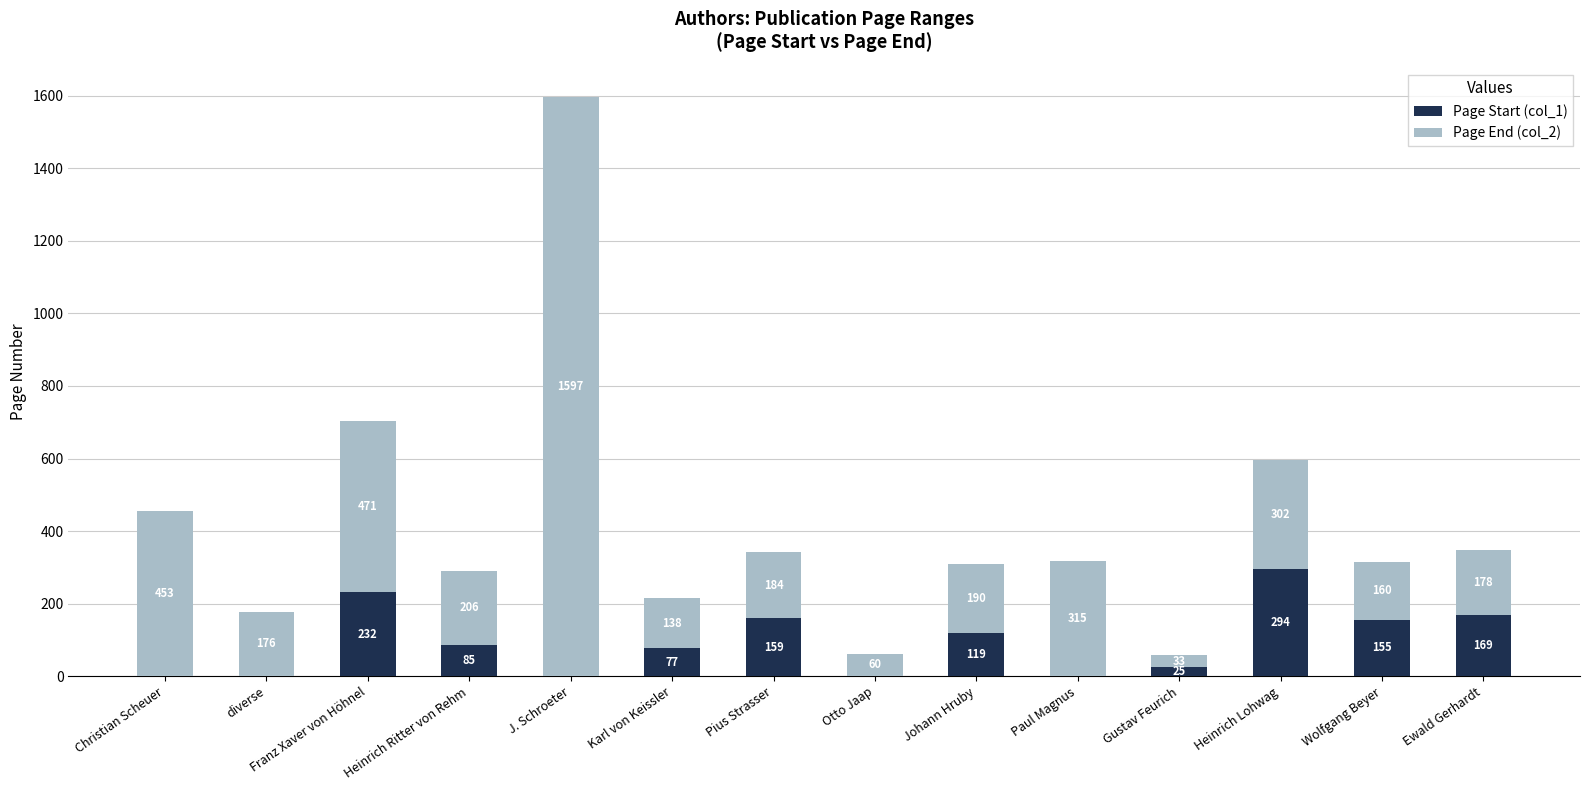

At which label does Page Start (col_1) reach its peak?

Heinrich Lohwag